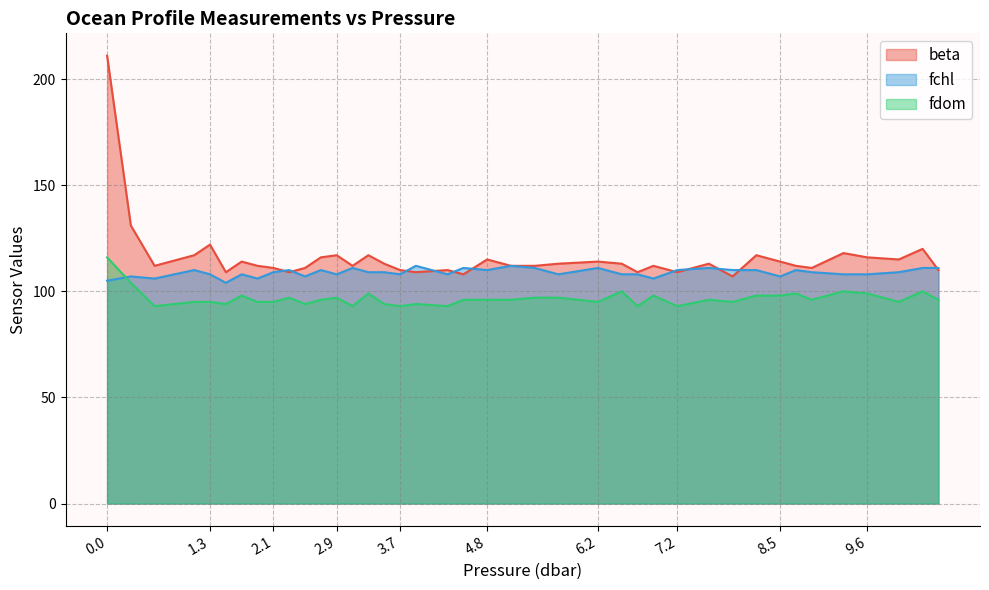

After their last crossing, which series has the higher values: fchl or fdom?

fchl